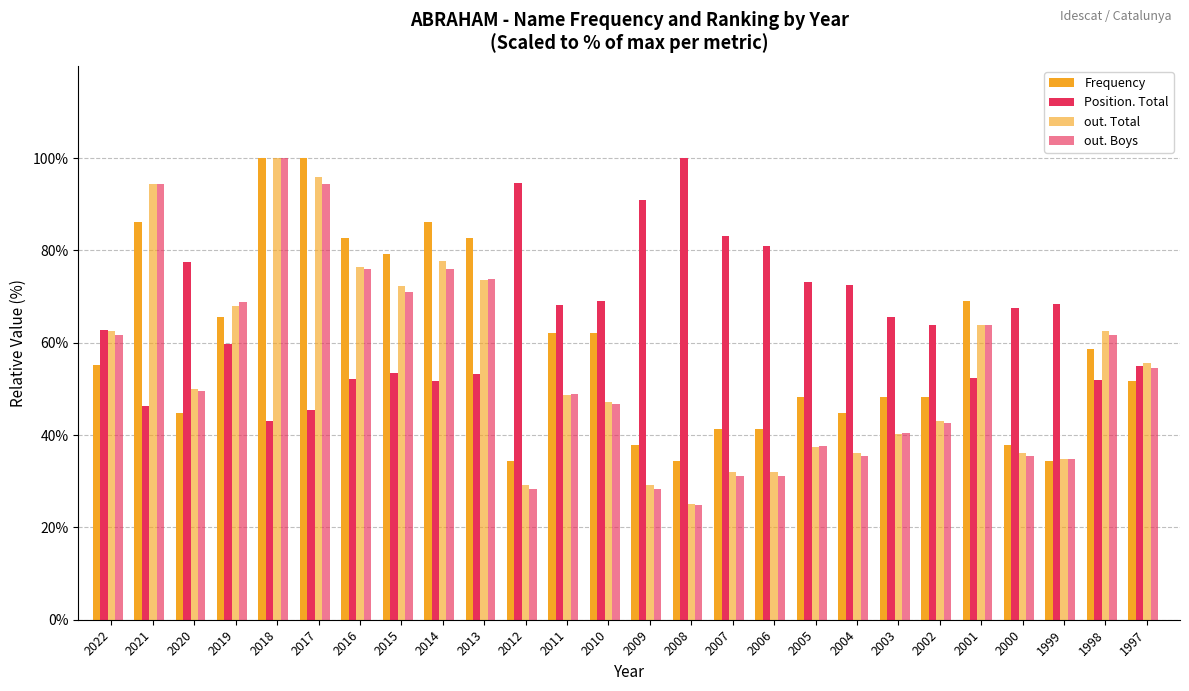

At which label does Frequency reach its minimum?

2012